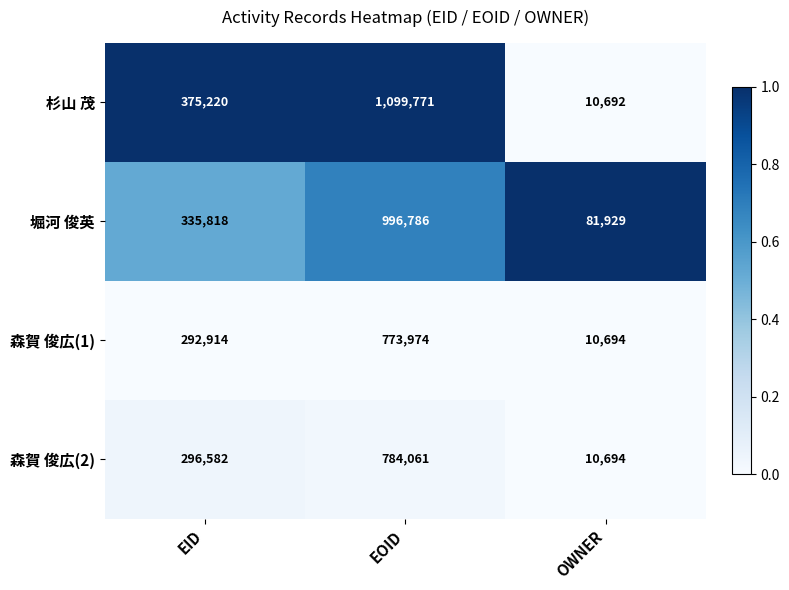

Between EID and OWNER, which series saw the biggest shift?

杉山 茂